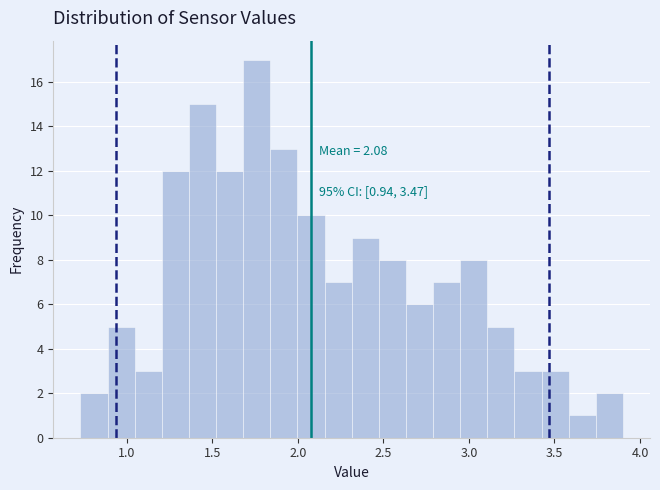

Read against the x-axis, roughly where is the centre of the tallest bar?

1.75